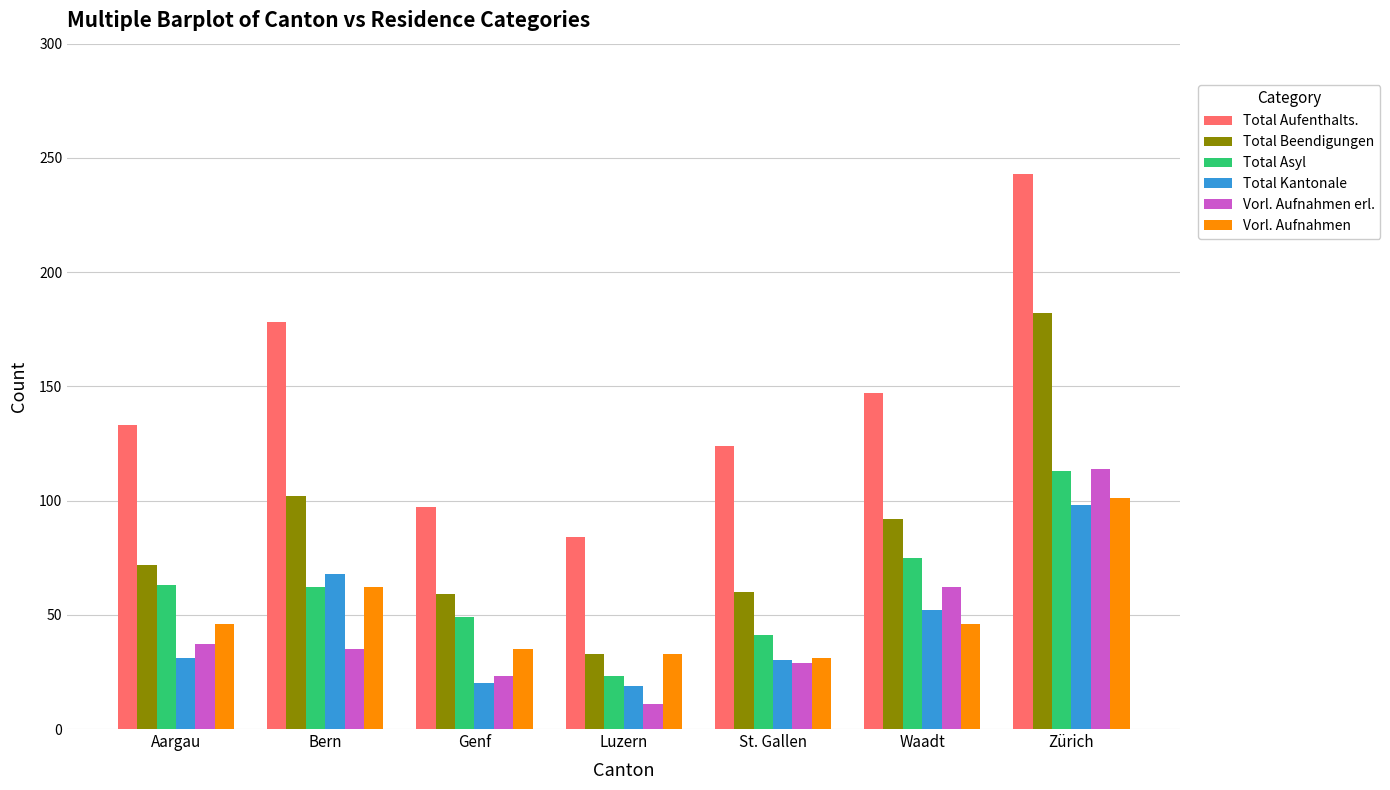

What is the label of the 4th bar from the left?

Luzern